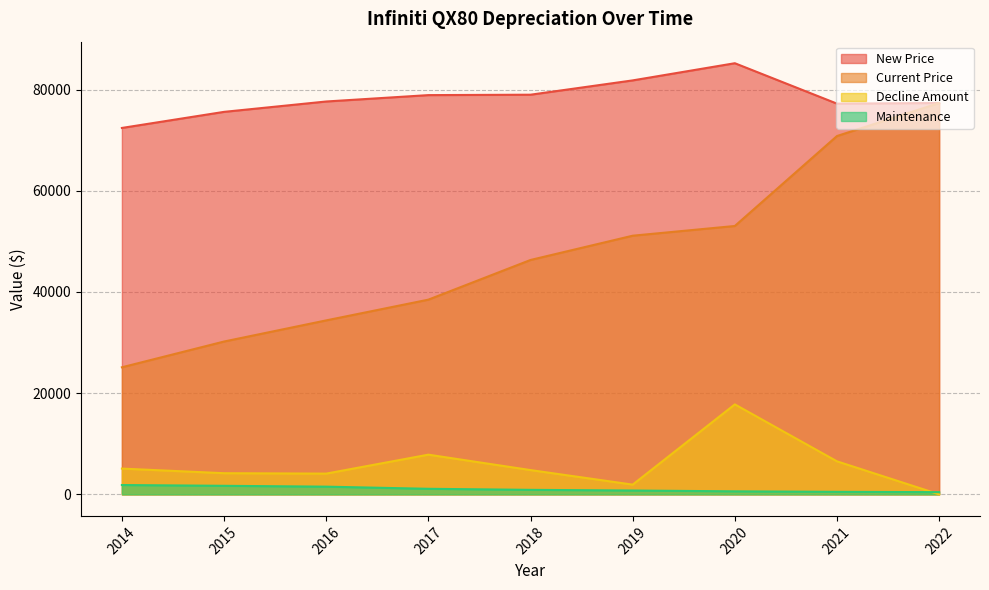

True or false: New Price and Current Price cross at least once.

False